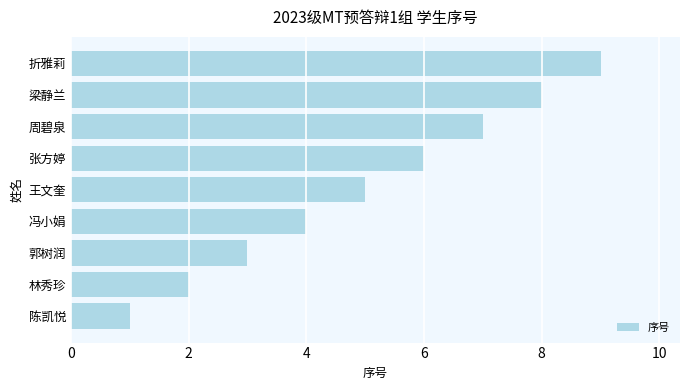

Between 张方婷 and 折雅莉, which is larger?

折雅莉